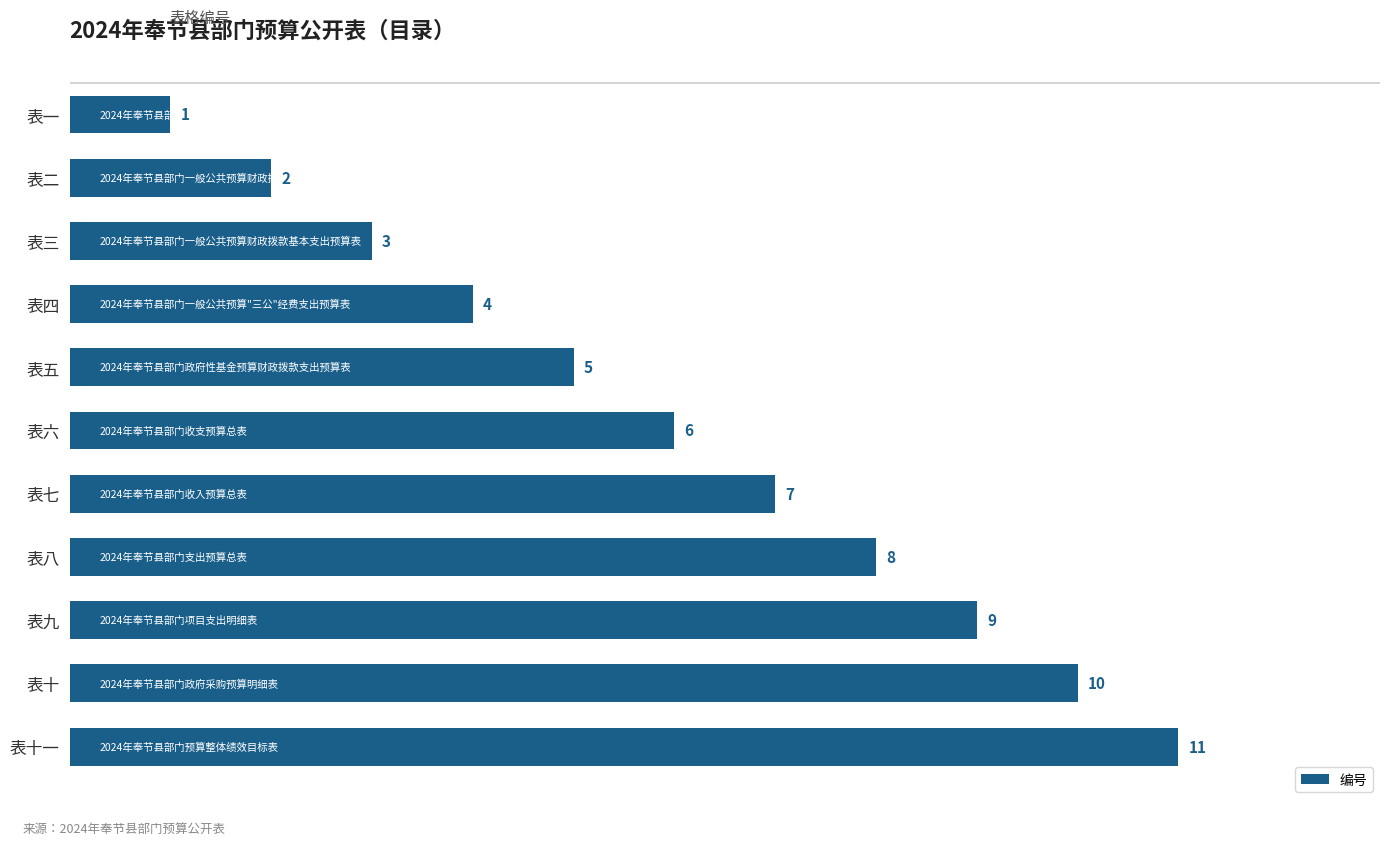

Which has a higher value, 表一 or 表五?

表五